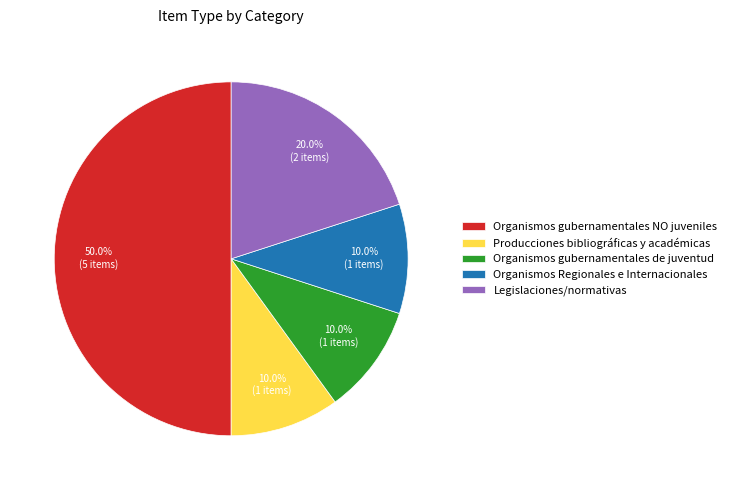

Does Producciones bibliográficas y académicas represent more than half of the total?

No